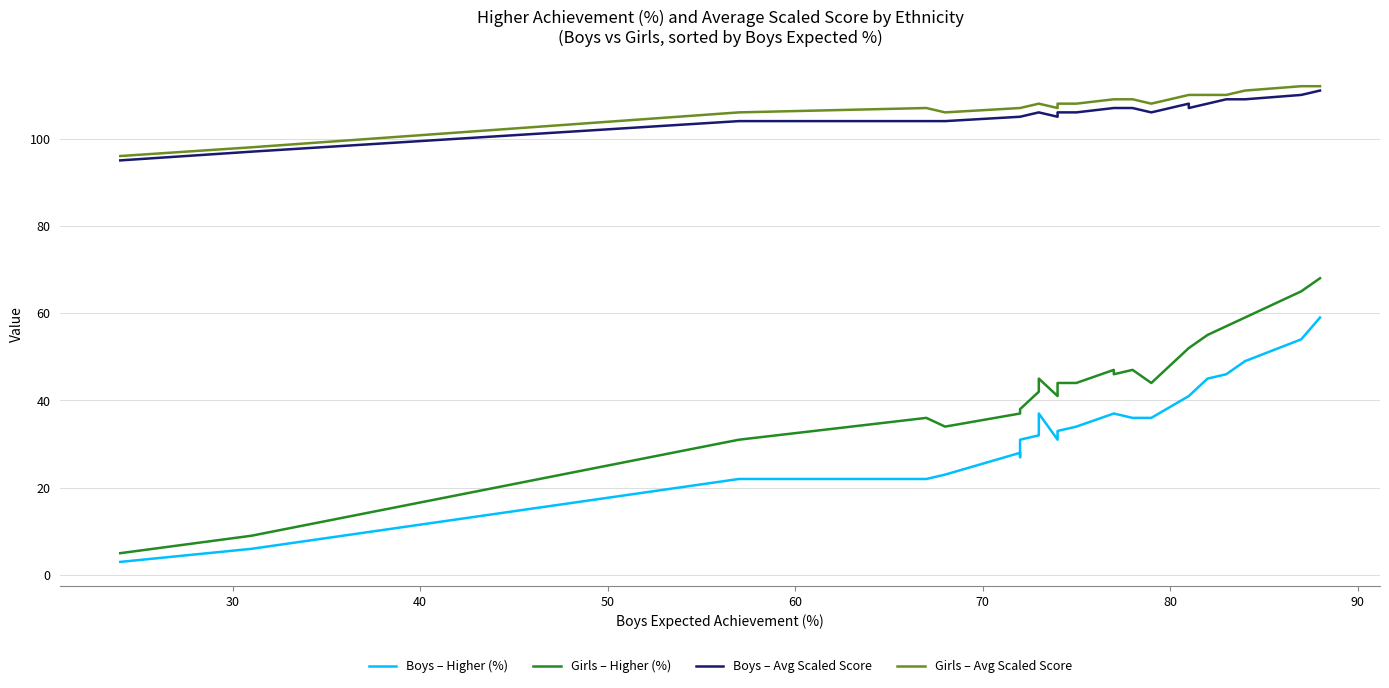

How many series are shown in this chart?

4